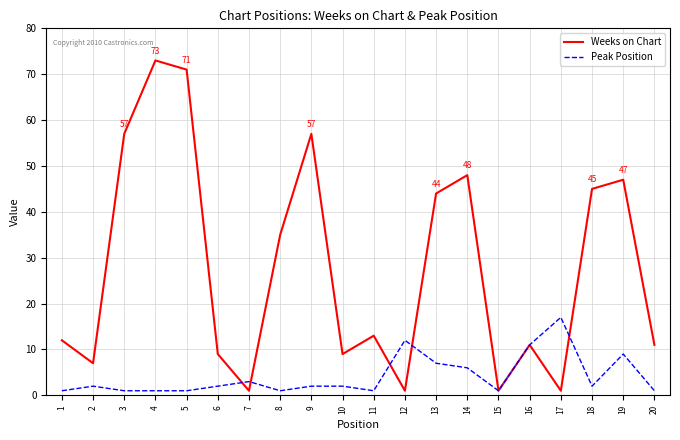

Rank the series by their maximum value, from highest to lowest.

Weeks on Chart, Peak Position